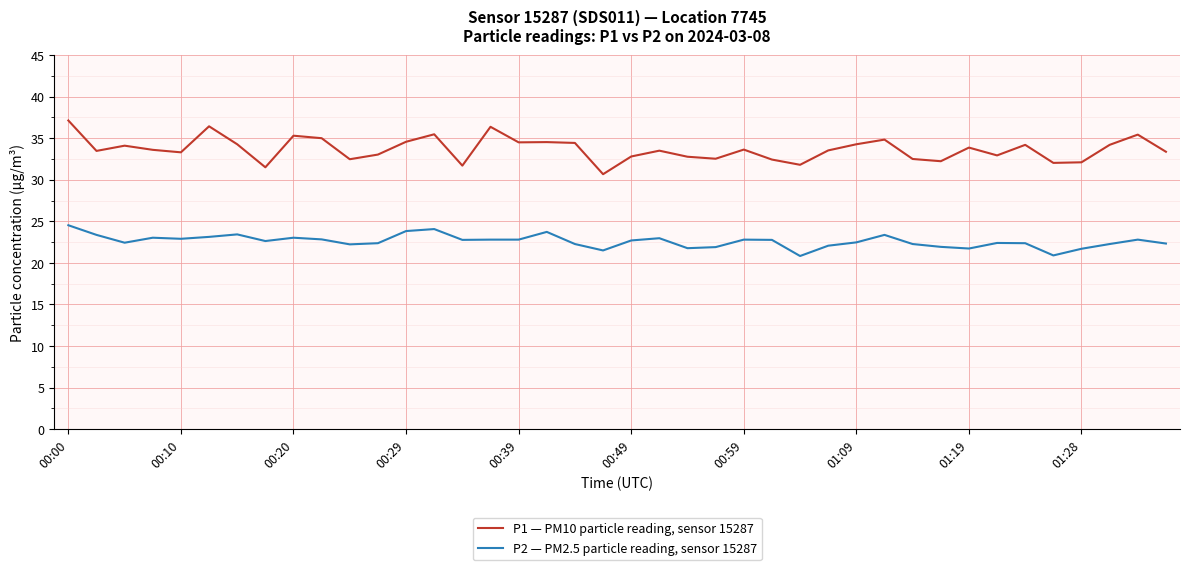

Which series has the widest spread of values?

P1 — PM10 particle reading, sensor 15287